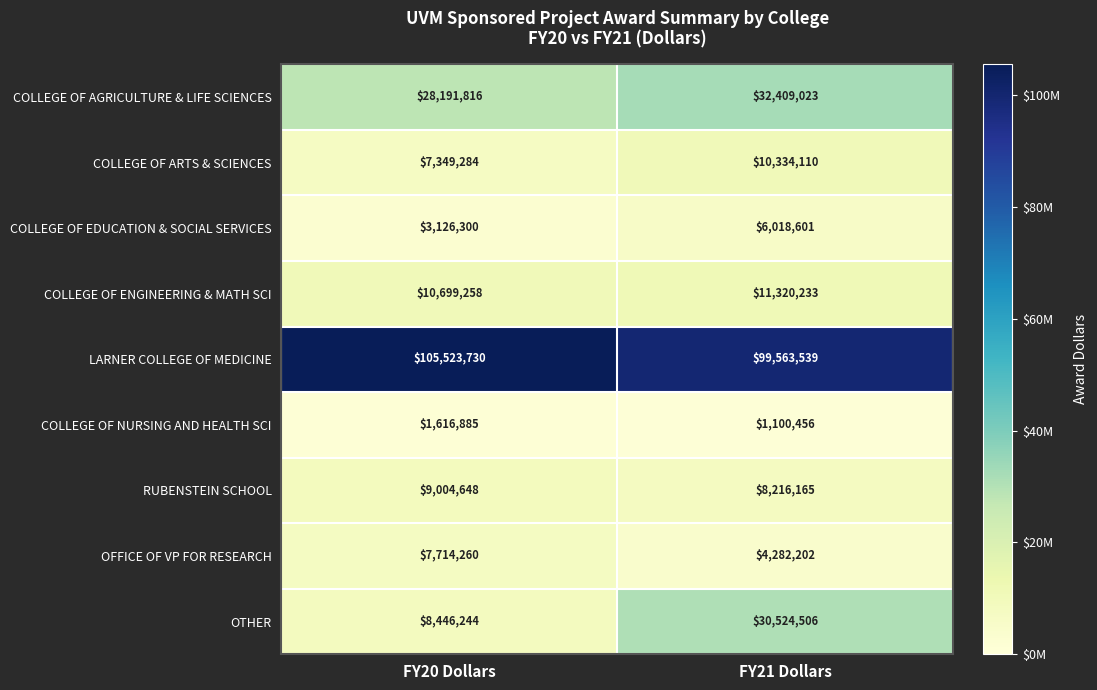

What is the spread (max minus min) of values at FY20 Dollars?

103906845